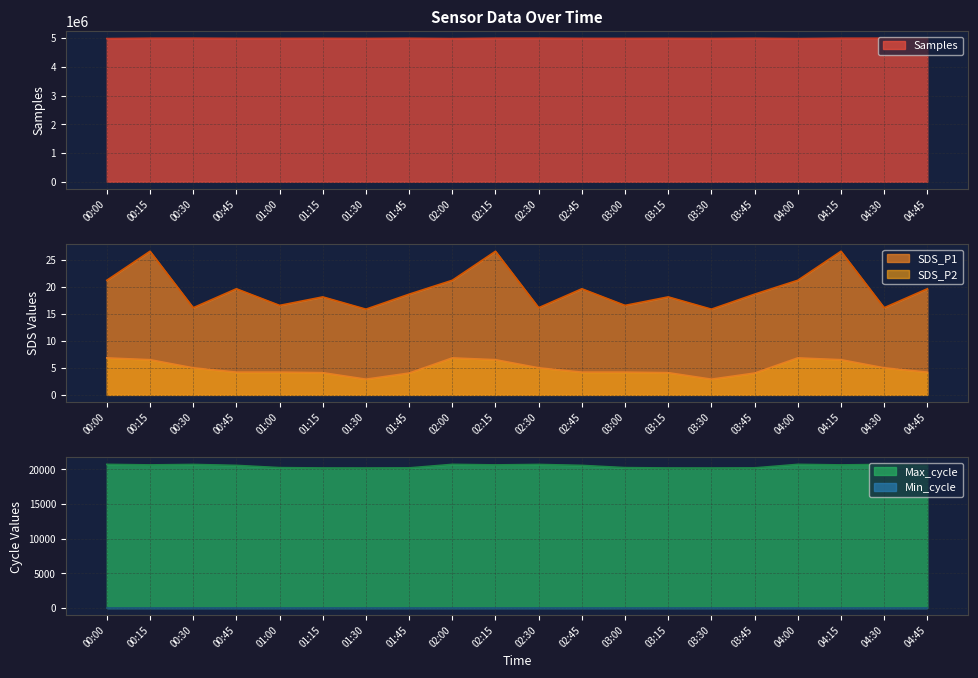

What is the sum of the SDS_P2 values at 04:00 and 01:15?

10.9